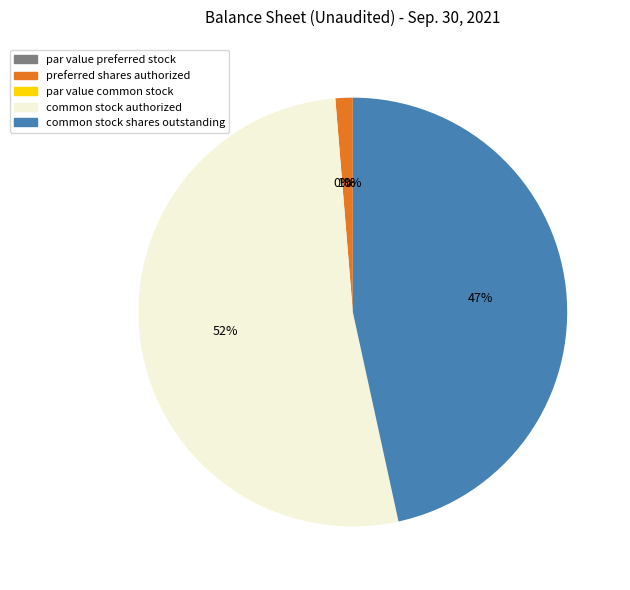

Is it true that par value common stock is 0% of the pie?

True